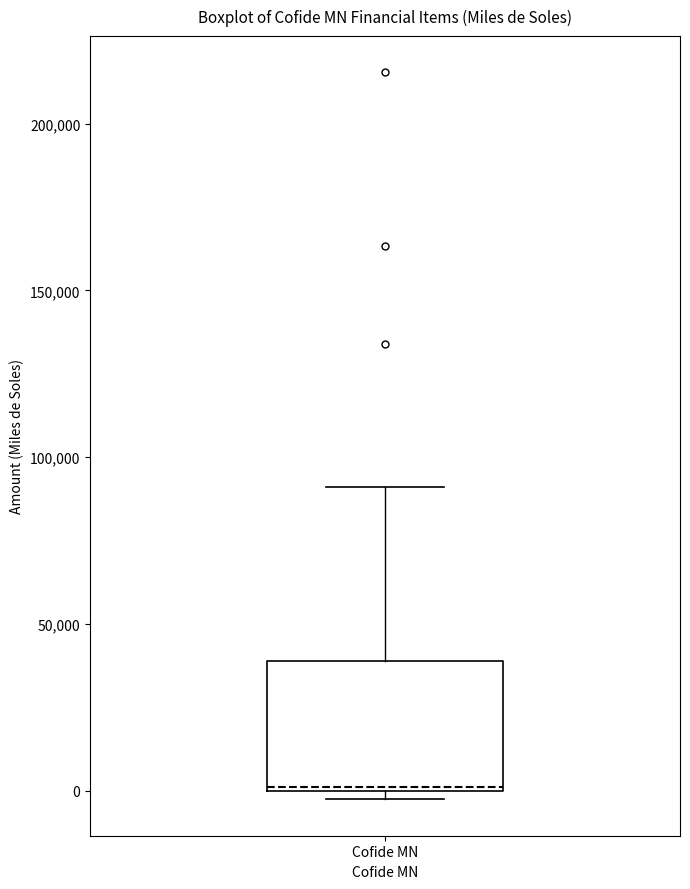

Read this box plot against the y-axis: the position of the median line, the range covered by the box, and the ends of both whiskers. The values are not printed on the chart, so give them approximately, as read against the axis.

median 0, box 0 to 40000, whiskers -5000 to 90000